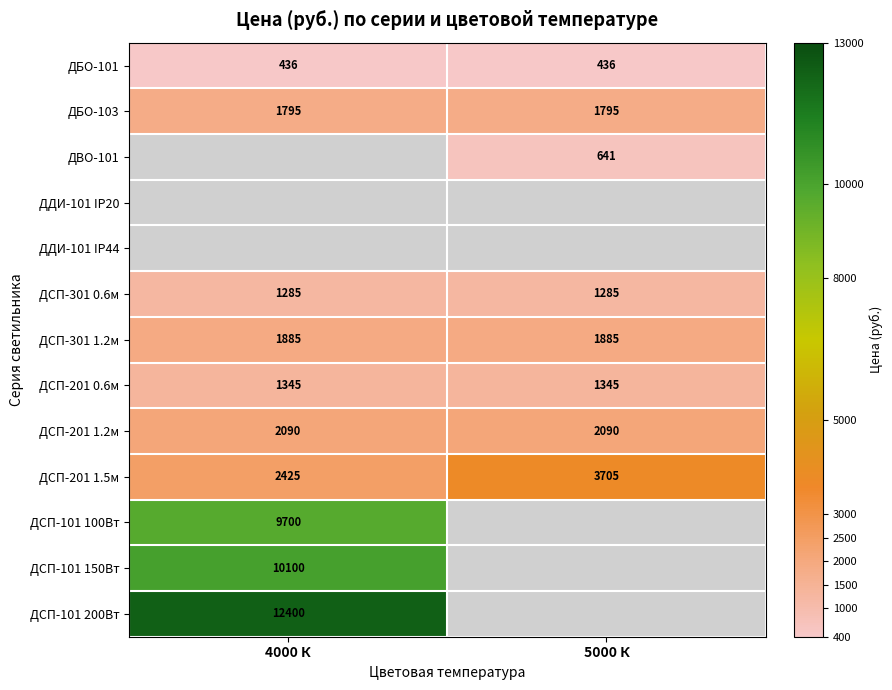

What is the minimum value for ДСП-201 0.6м?

1345